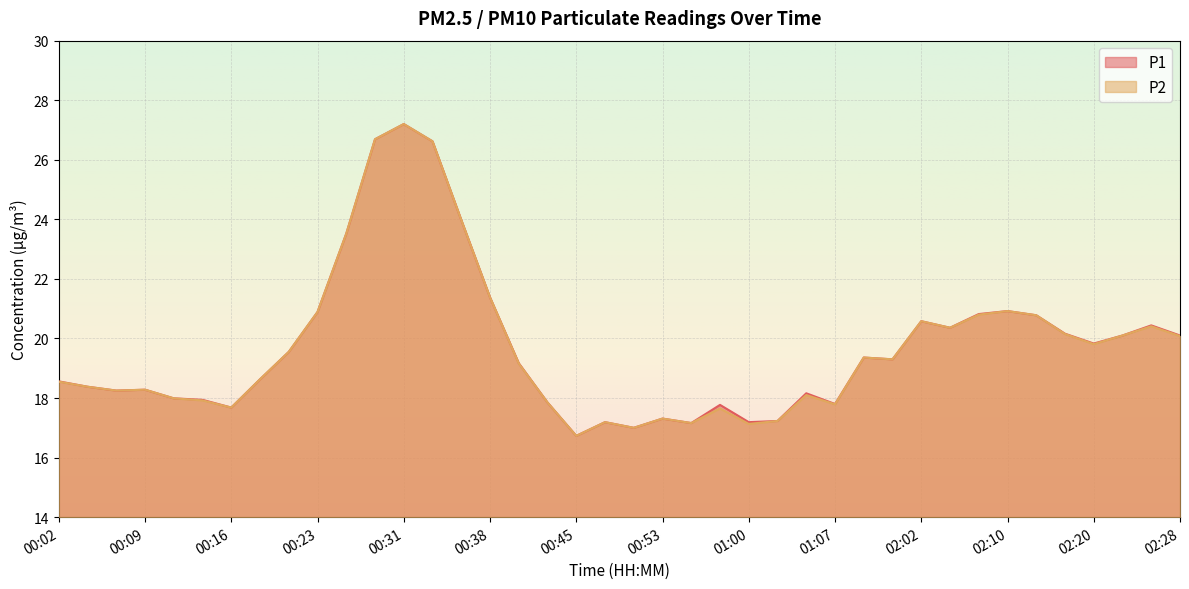

At which label is P2 closest to 21?

02:10